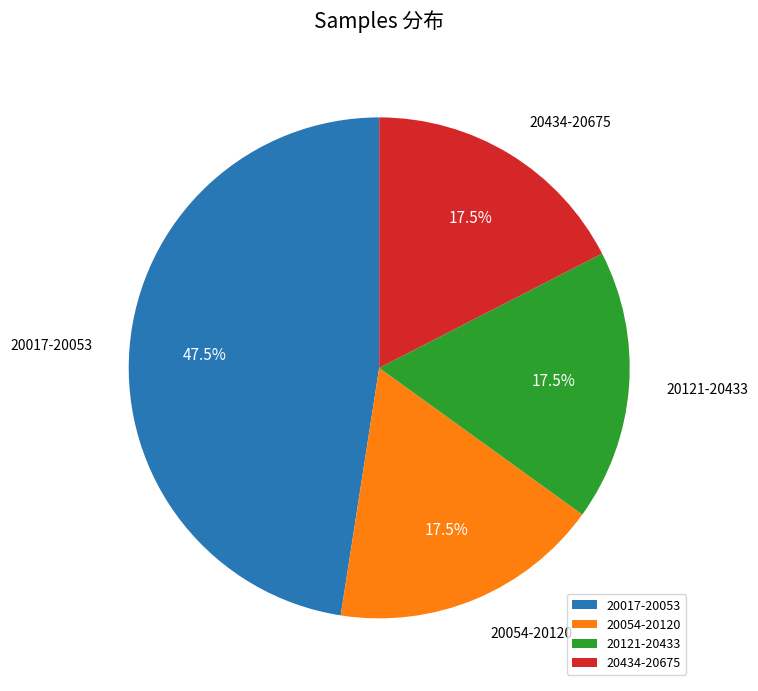

Is there any slice that represents more than half of the pie?

No